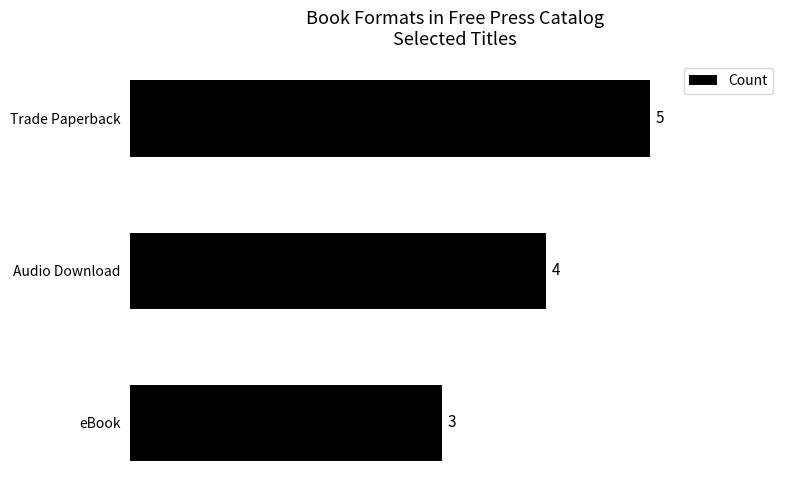

What is the ratio of the value at Audio Download to the value at eBook?

1.3